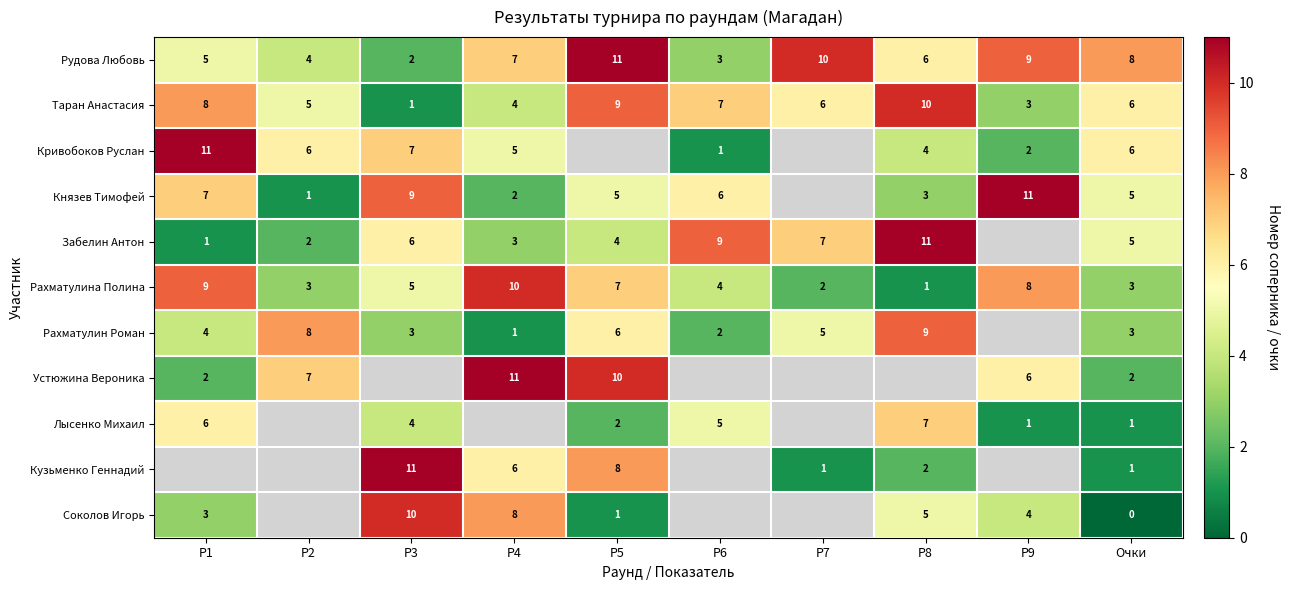

At how many categories does at least one series exceed 4?

10